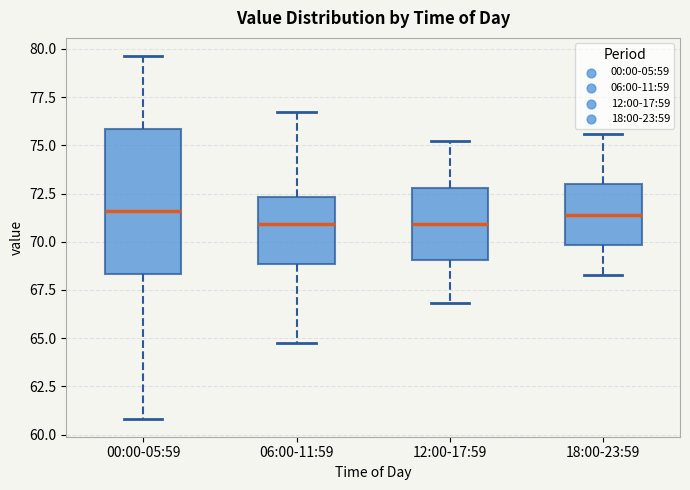

Reading left to right, transcribe this box plot: for each box, give where its median line is, the range the box spans, and where its two whiskers end, as read against the y-axis. The values are not printed on the chart, so give them approximately, as read against the axis.

00:00-05:59: median 71.5, box 68.5 to 76.0, whiskers 61.0 to 79.5
06:00-11:59: median 71.0, box 69.0 to 72.5, whiskers 65.0 to 76.5
12:00-17:59: median 71.0, box 69.0 to 73.0, whiskers 67.0 to 75.0
18:00-23:59: median 71.5, box 70.0 to 73.0, whiskers 68.5 to 75.5